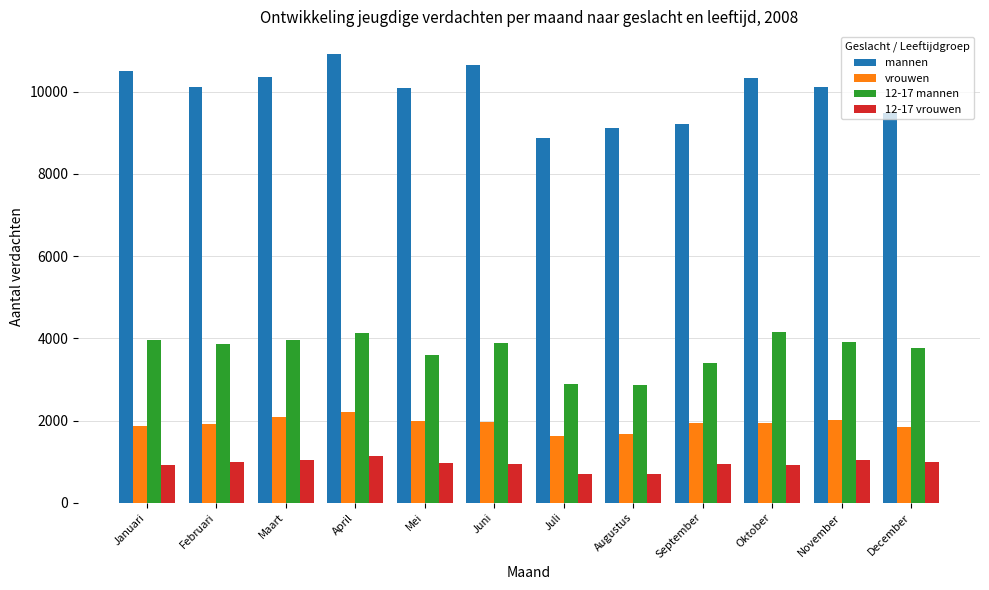

Is the value of mannen at November greater than the value of 12-17 vrouwen at Februari?

Yes